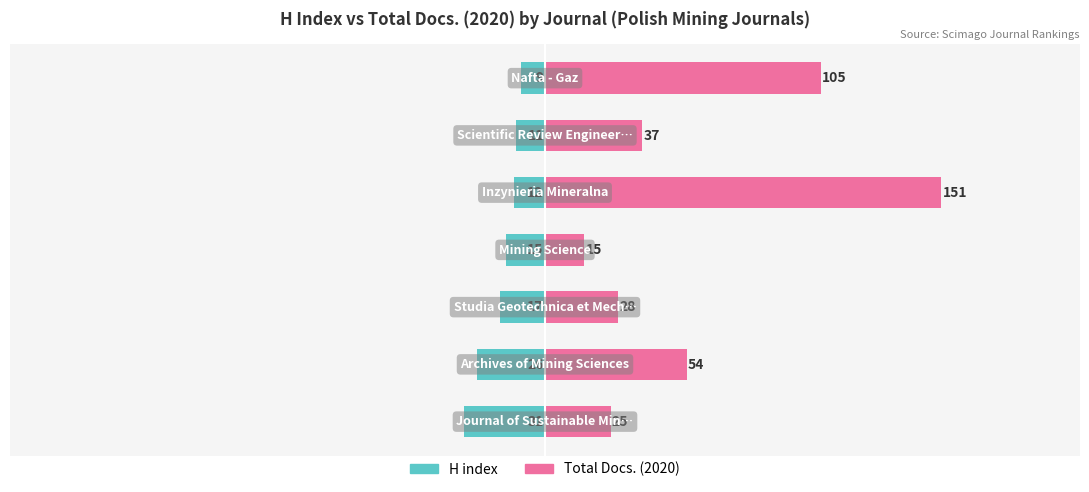

Between 2 and 4, which is larger?

4